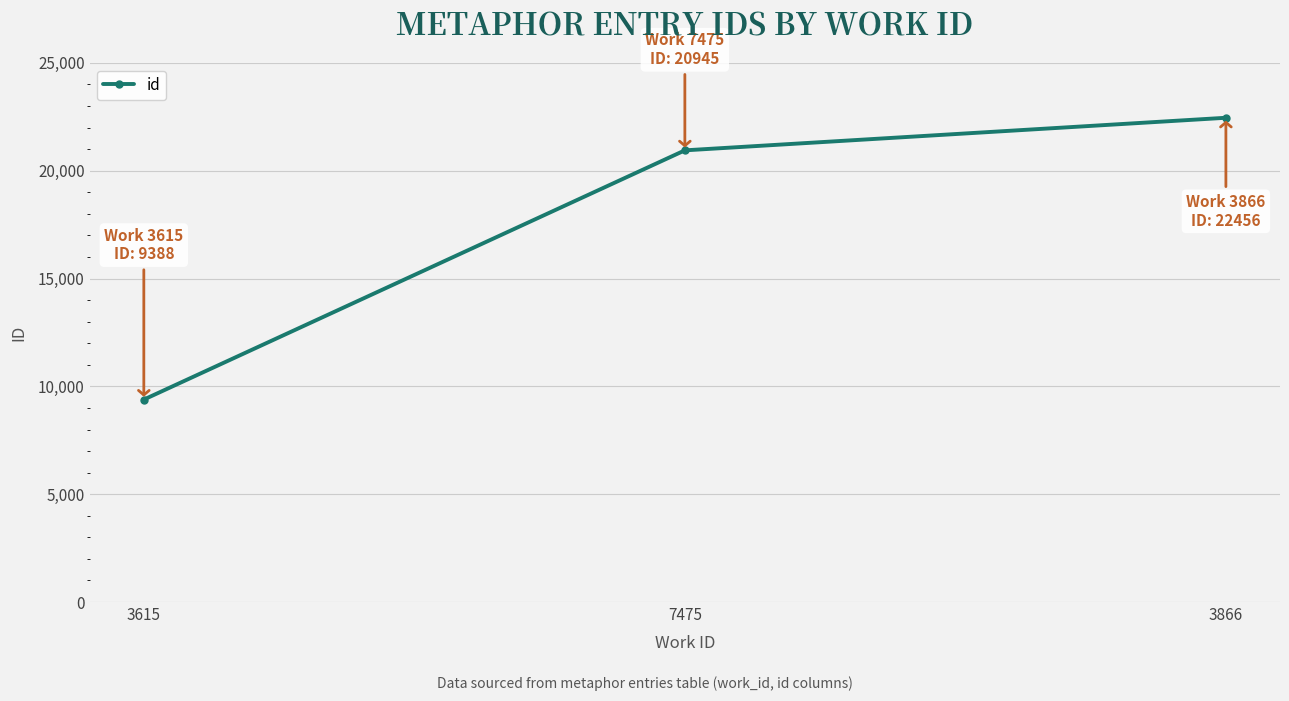

Is it true that the value at 3866 is 39962?

False